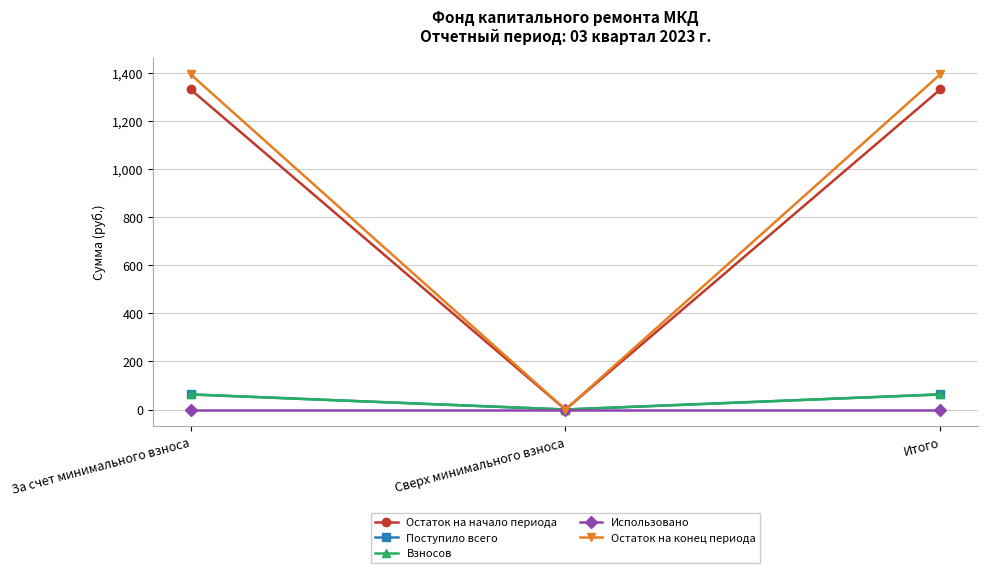

How many values in the Поступило всего series exceed 63?

2